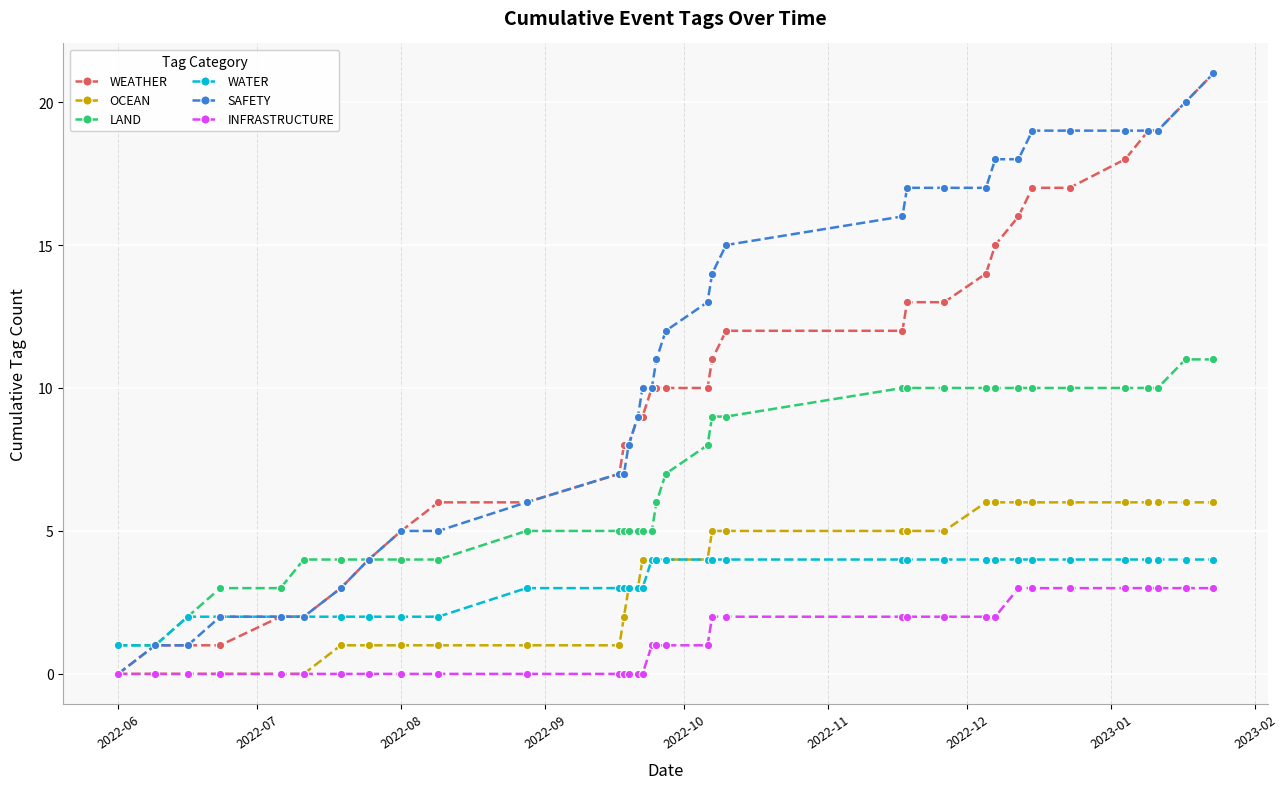

Reading left to right, extract all data points from this chart.

WEATHER: 0	1	1	1	2	2	3	4	5	6	6	7	8	8	9	9	10	10	10	10	11	12	12	13	13	14	15	16	17	17	18	19	19	20	21
OCEAN: 0	0	0	0	0	0	1	1	1	1	1	1	2	3	3	4	4	4	4	4	5	5	5	5	5	6	6	6	6	6	6	6	6	6	6
LAND: 1	1	2	3	3	4	4	4	4	4	5	5	5	5	5	5	5	6	7	8	9	9	10	10	10	10	10	10	10	10	10	10	10	11	11
WATER: 1	1	2	2	2	2	2	2	2	2	3	3	3	3	3	3	4	4	4	4	4	4	4	4	4	4	4	4	4	4	4	4	4	4	4
SAFETY: 0	1	1	2	2	2	3	4	5	5	6	7	7	8	9	10	10	11	12	13	14	15	16	17	17	17	18	18	19	19	19	19	19	20	21
INFRASTRUCTURE: 0	0	0	0	0	0	0	0	0	0	0	0	0	0	0	0	1	1	1	1	2	2	2	2	2	2	2	3	3	3	3	3	3	3	3